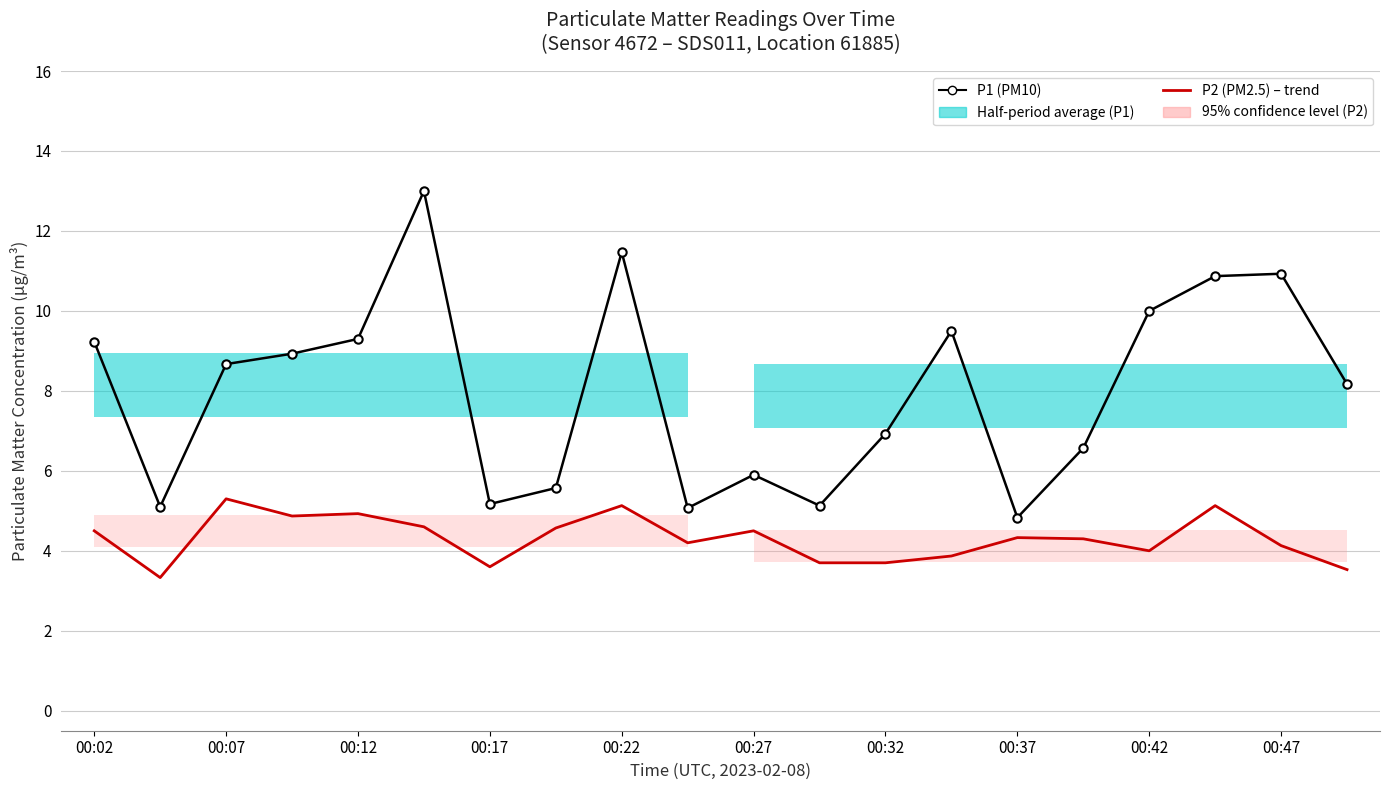

How many series are shown in this chart?

2